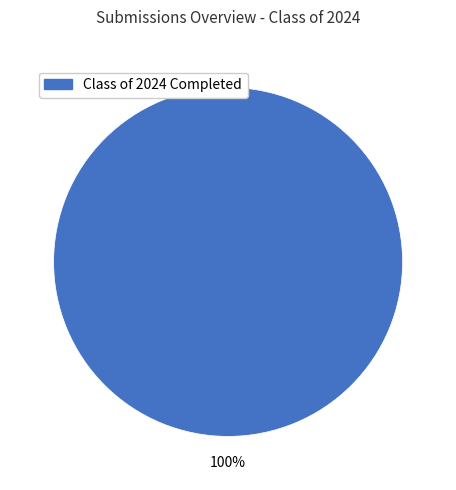

Is there a majority slice in this chart?

Yes